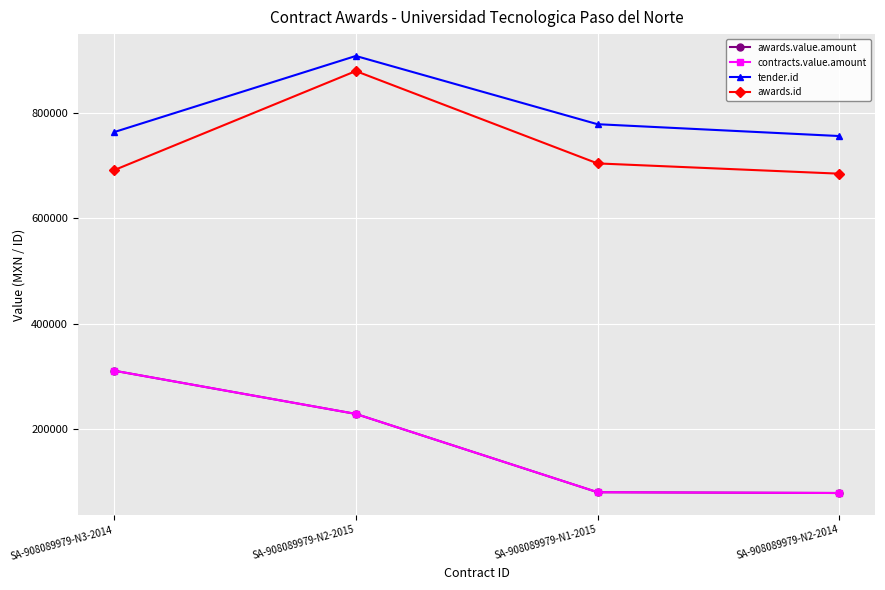

What position from the left is SA-908089979-N1-2015?

3